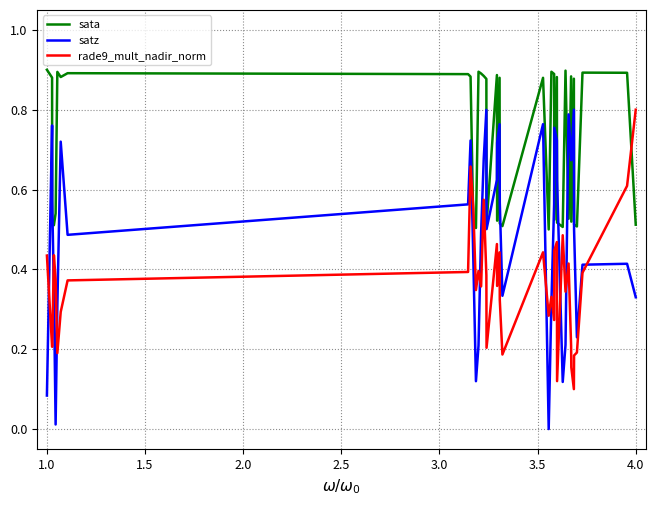

Which series has the largest total across all categories?

sata